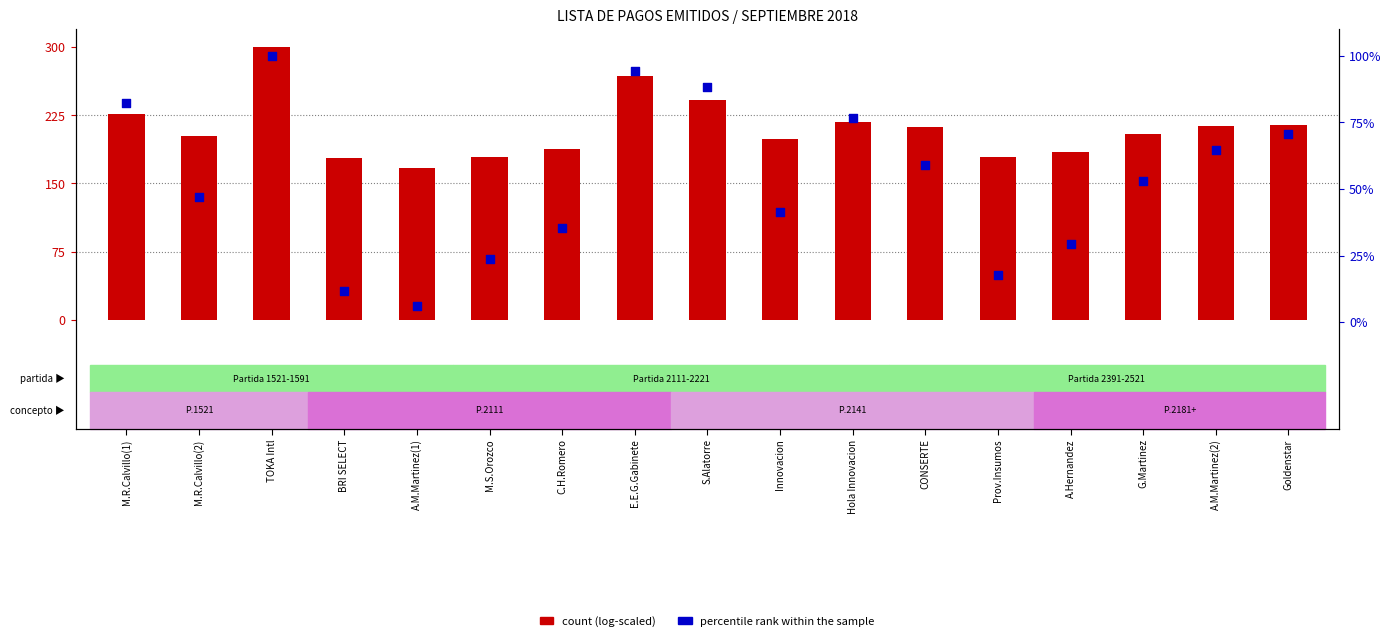

Which series contains the lowest Y value?

percentile rank within the sample